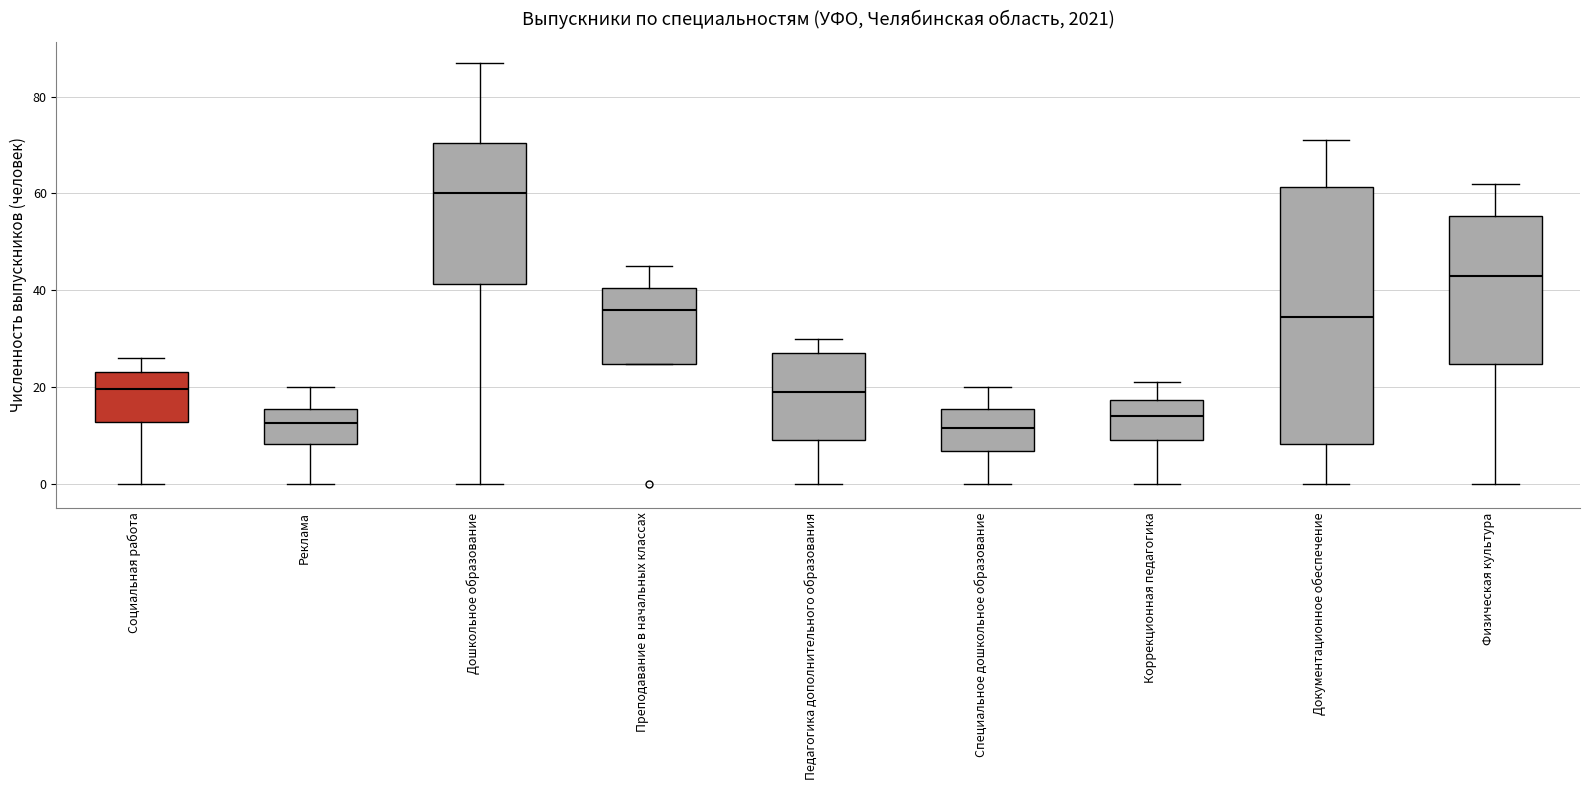

Which box is the tallest, from its lower edge to its upper edge?

Документационное обеспечение